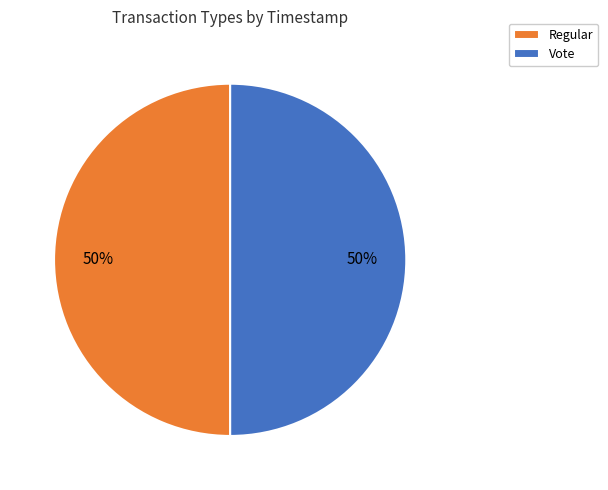

To the nearest percent, what portion does Vote represent?

50%